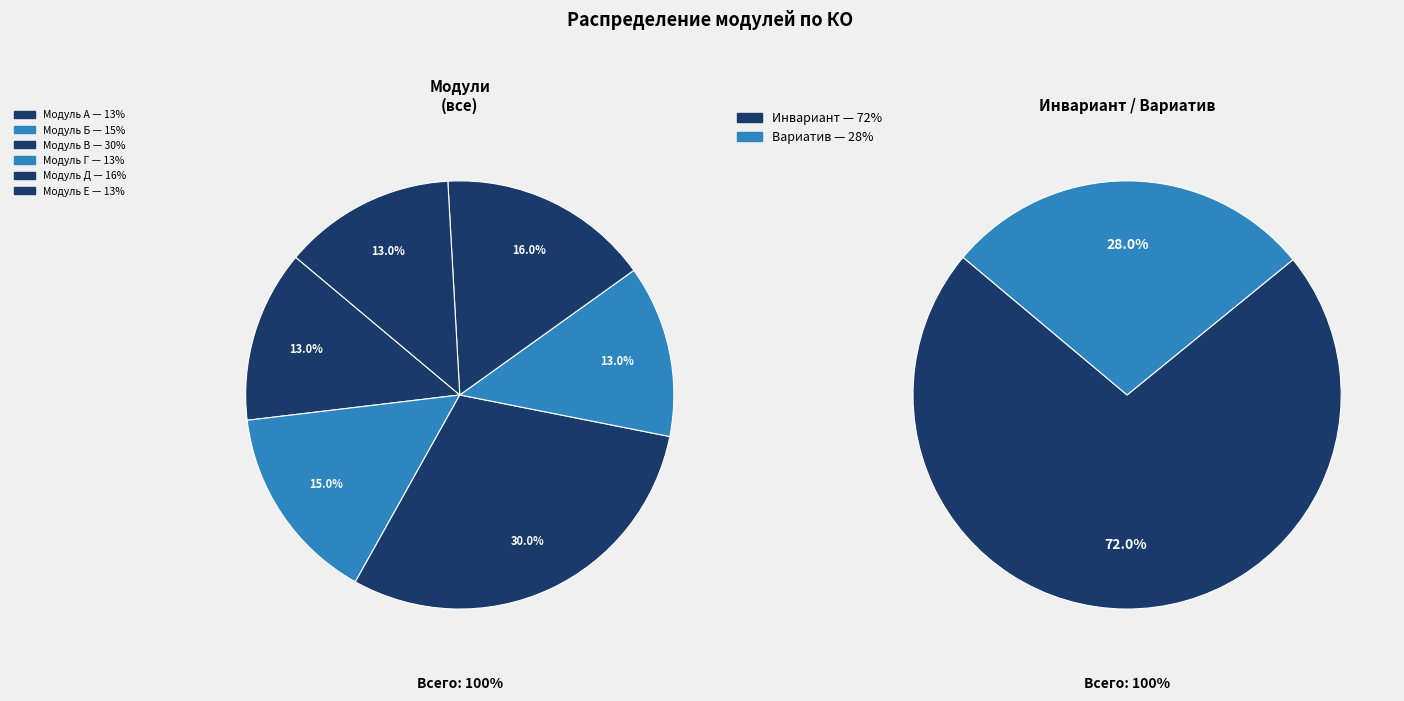

Which slice is the smallest?

Модуль А